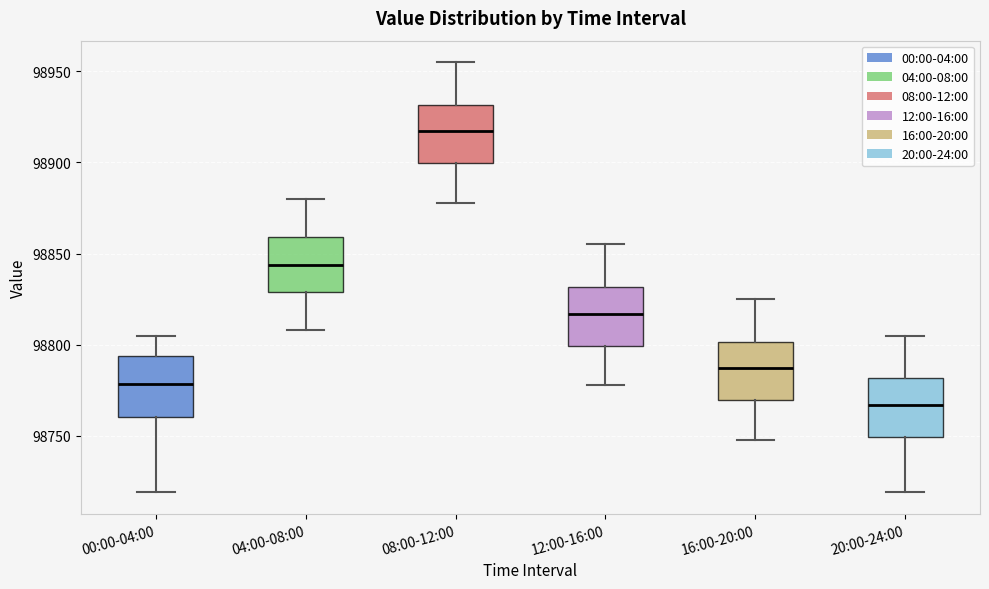

Reading left to right, transcribe this box plot: for each box, give where its median line is, the range the box spans, and where its two whiskers end, as read against the y-axis. The values are not printed on the chart, so give them approximately, as read against the axis.

00:00-04:00: median 98780, box 98760 to 98795, whiskers 98720 to 98805
04:00-08:00: median 98845, box 98830 to 98860, whiskers 98810 to 98880
08:00-12:00: median 98915, box 98900 to 98930, whiskers 98880 to 98955
12:00-16:00: median 98815, box 98800 to 98830, whiskers 98780 to 98855
16:00-20:00: median 98785, box 98770 to 98800, whiskers 98750 to 98825
20:00-24:00: median 98765, box 98750 to 98780, whiskers 98720 to 98805